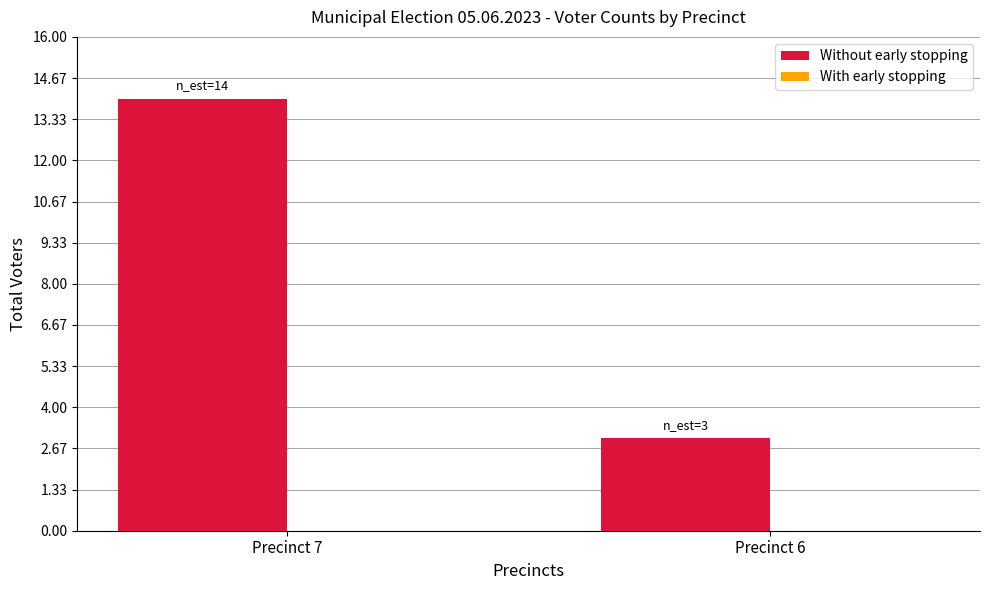

Rank the categories by value from highest to lowest.

Precinct 7, Precinct 6